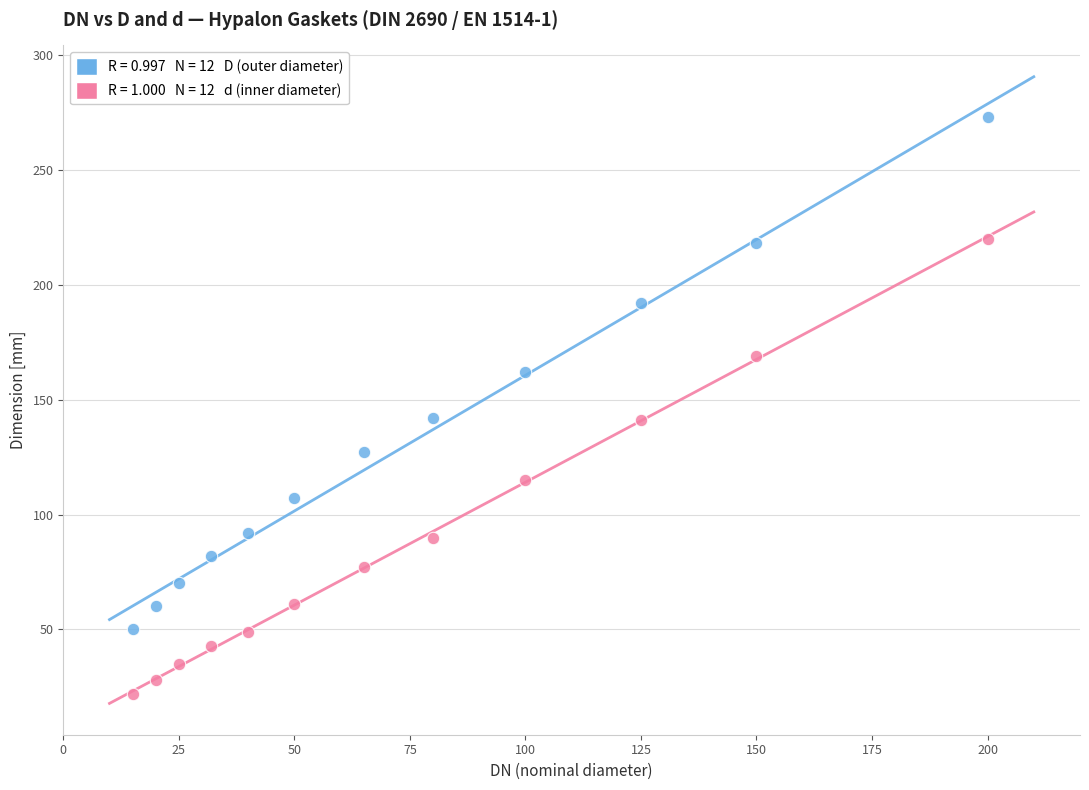

Across all data points, what is the range of X values (max minus min)?

185